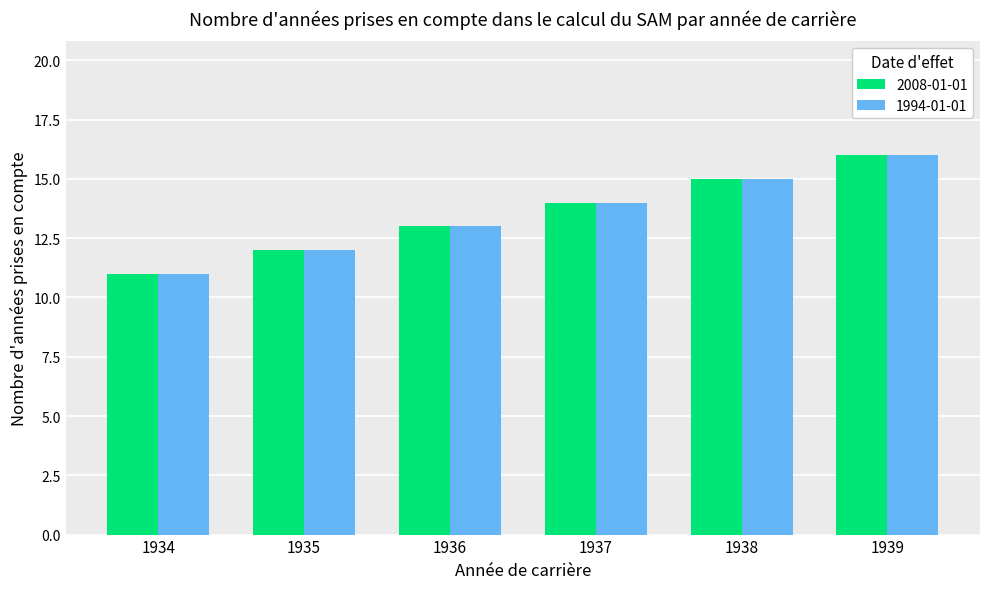

Is it true that 1994-01-01 equals 13 at 1936?

True